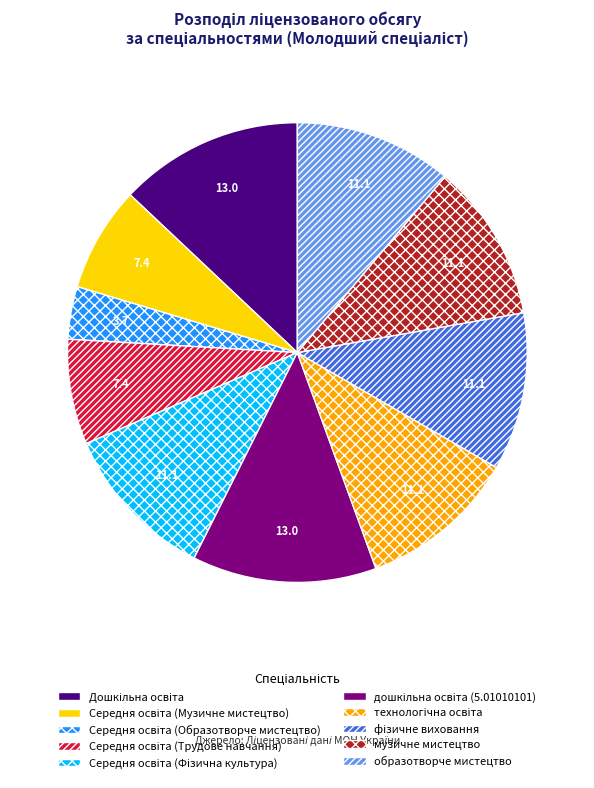

Count the number of slices in the pie.

10